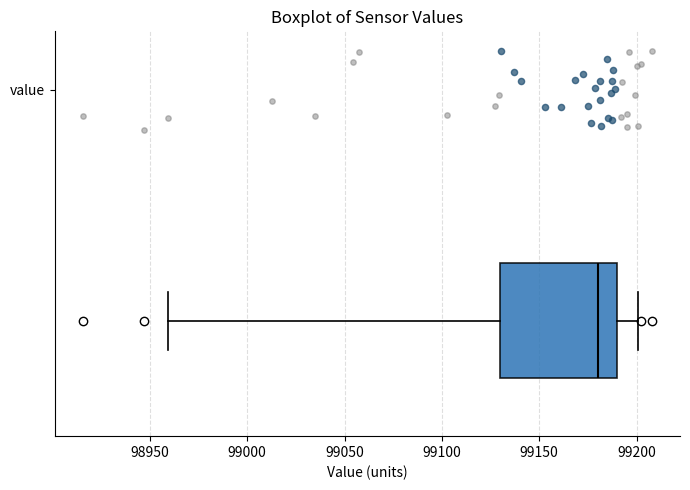

Read this box plot against the x-axis: the position of the median line, the range covered by the box, and the ends of both whiskers. The values are not printed on the chart, so give them approximately, as read against the axis.

median 99180, box 99130 to 99190, whiskers 98960 to 99200